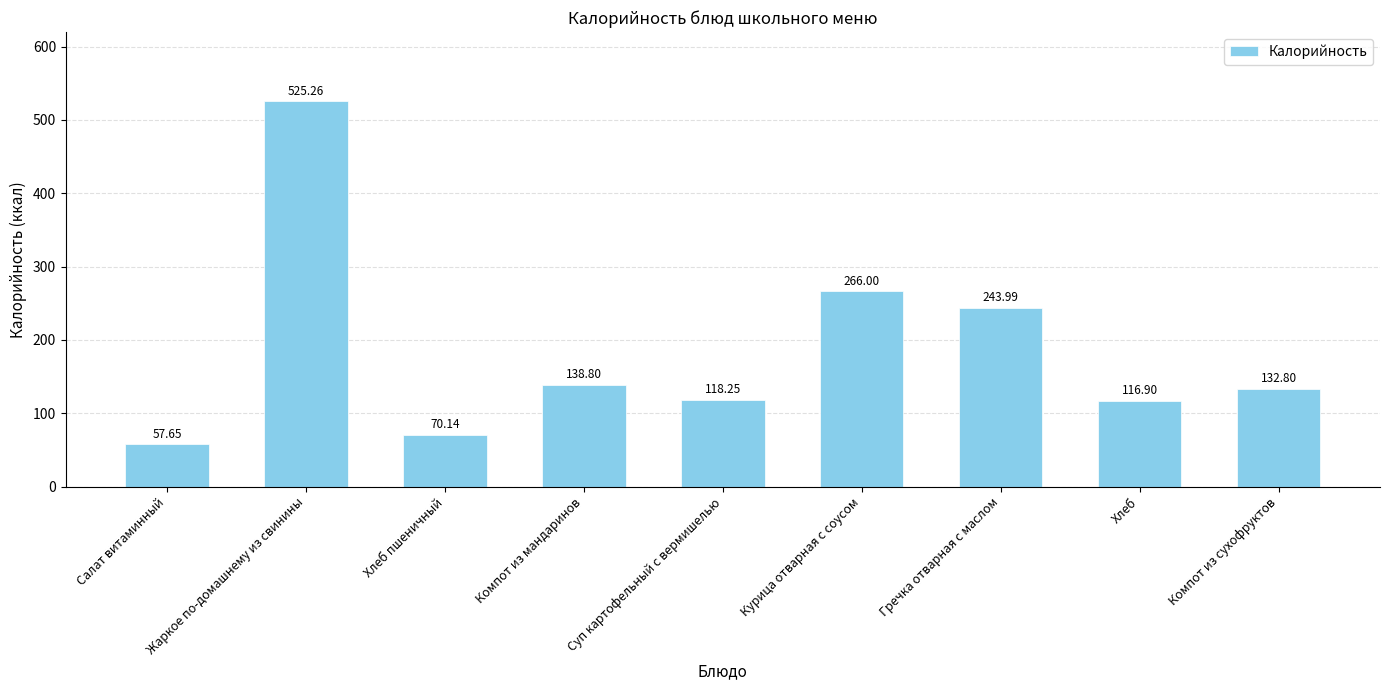

What is the sum of the values at Салат витаминный and Гречка отварная с маслом?

301.6